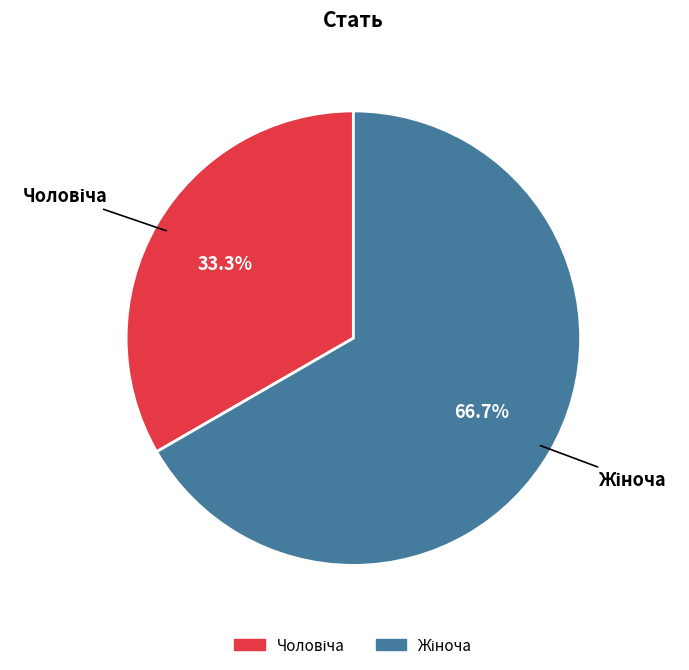

Is there a majority slice in this chart?

Yes